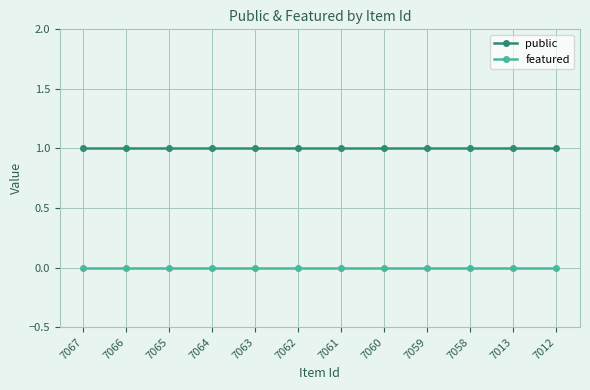

At how many categories does at least one series exceed 0?

12